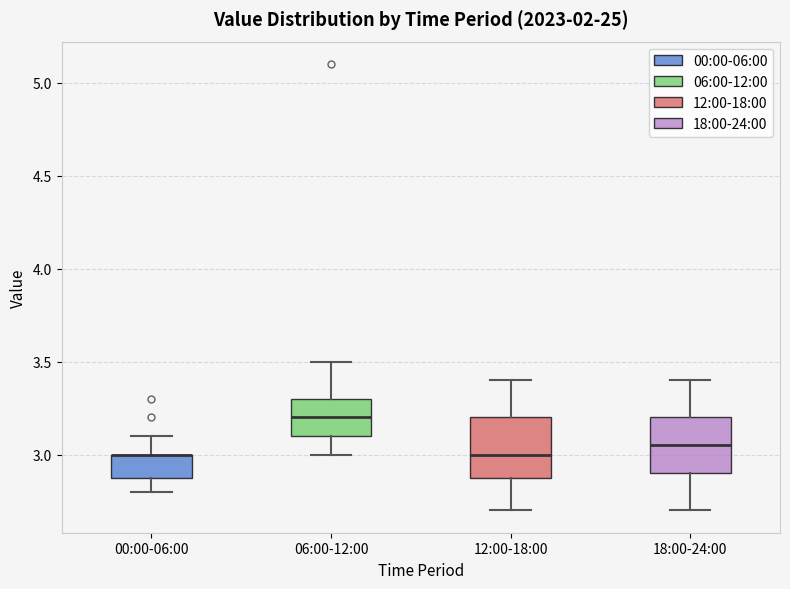

Reading left to right, read every box against the y-axis: the position of its median line, the range the box covers, and the ends of its whiskers. The values are not printed on the chart, so give them approximately, as read against the axis.

00:00-06:00: median 3.00 (drawn on the box's upper edge), box 2.90 to 3.00, whiskers 2.80 to 3.10
06:00-12:00: median 3.20, box 3.10 to 3.30, whiskers 3.00 to 3.50
12:00-18:00: median 3.00, box 2.90 to 3.20, whiskers 2.70 to 3.40
18:00-24:00: median 3.05, box 2.90 to 3.20, whiskers 2.70 to 3.40